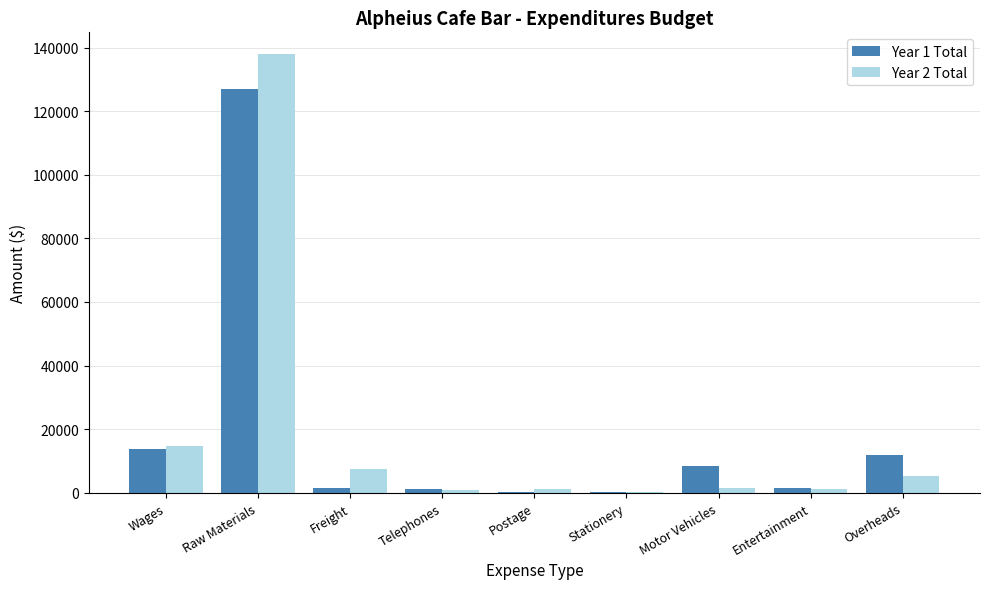

At which category is the sum across all series the highest?

Raw Materials